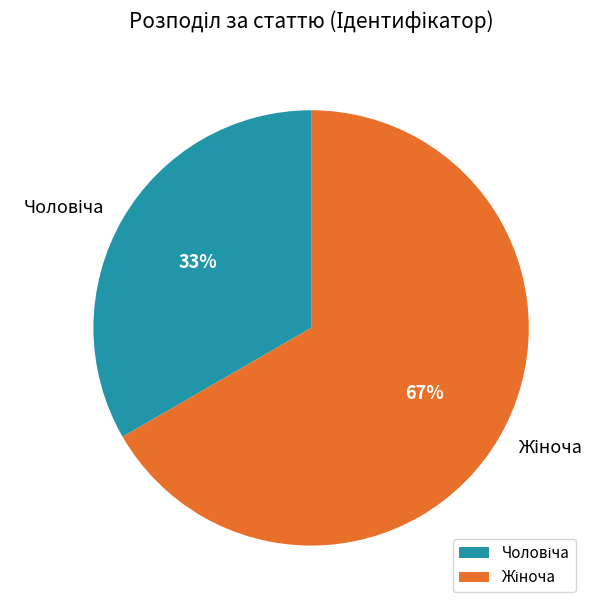

Is there a majority slice in this chart?

Yes